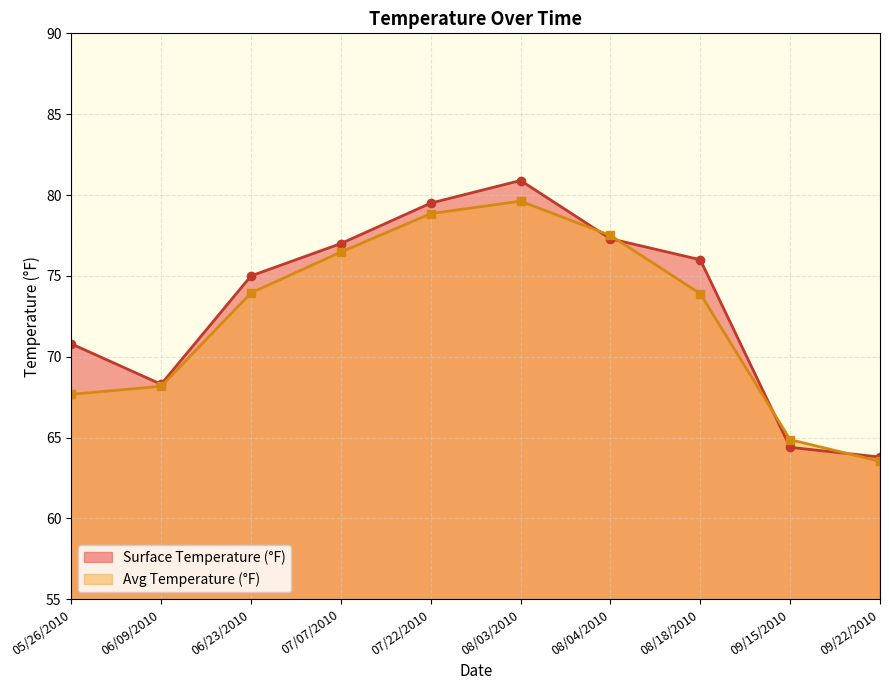

What position from the left is 09/15/2010?

9